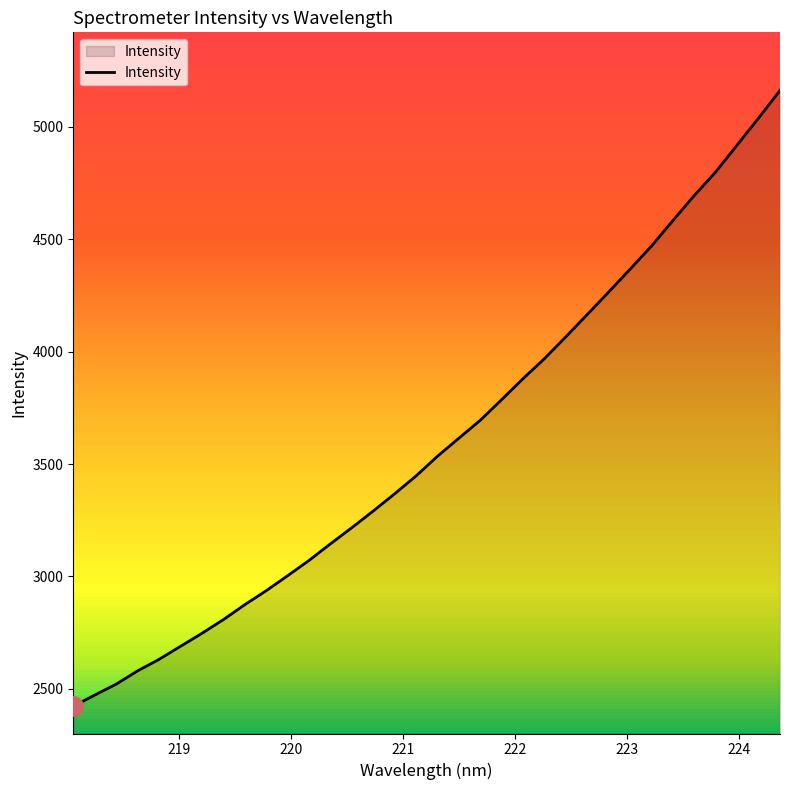

What is the difference between the maximum and minimum values?

2738.0